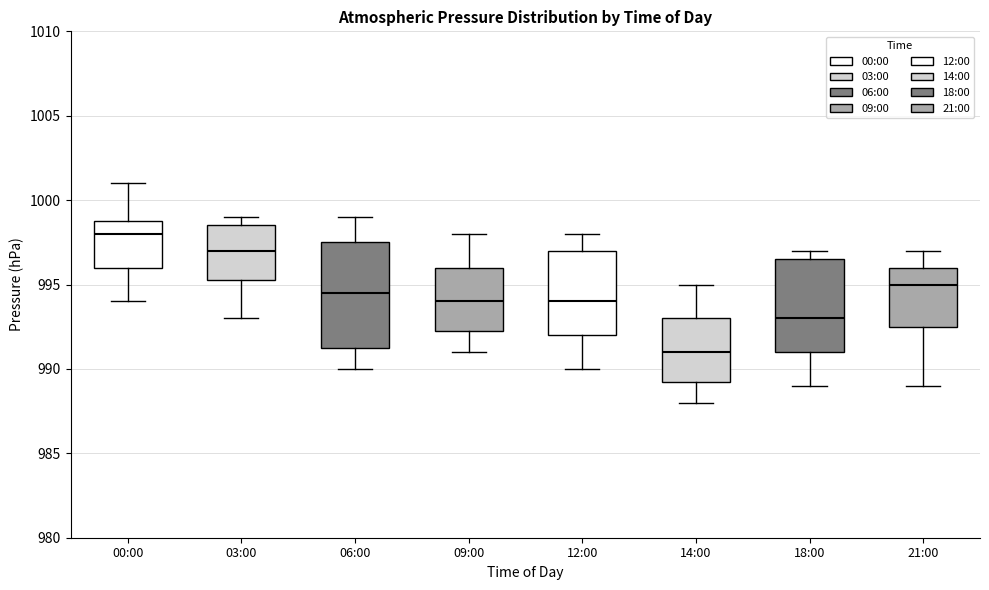

Comparing the boxes themselves (not the whiskers), which one is the tallest?

06:00